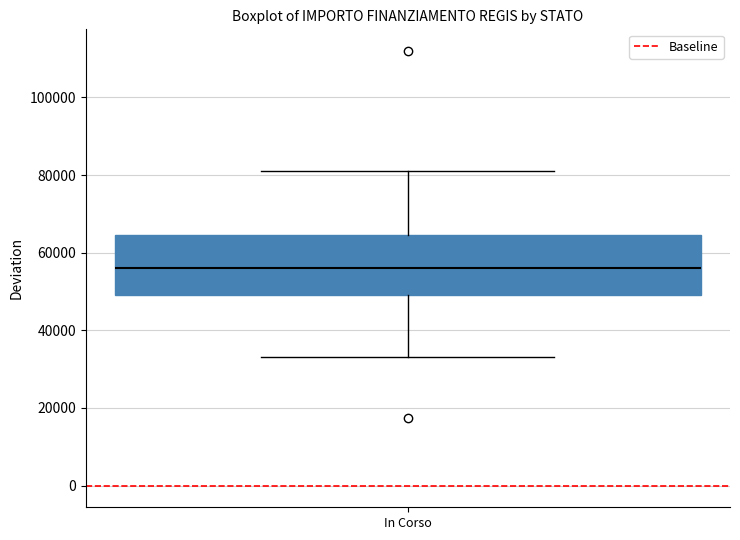

Where is the upper edge of the box for In Corso on the y-axis? The values are not printed on the chart, so give them approximately, as read against the axis.

64000